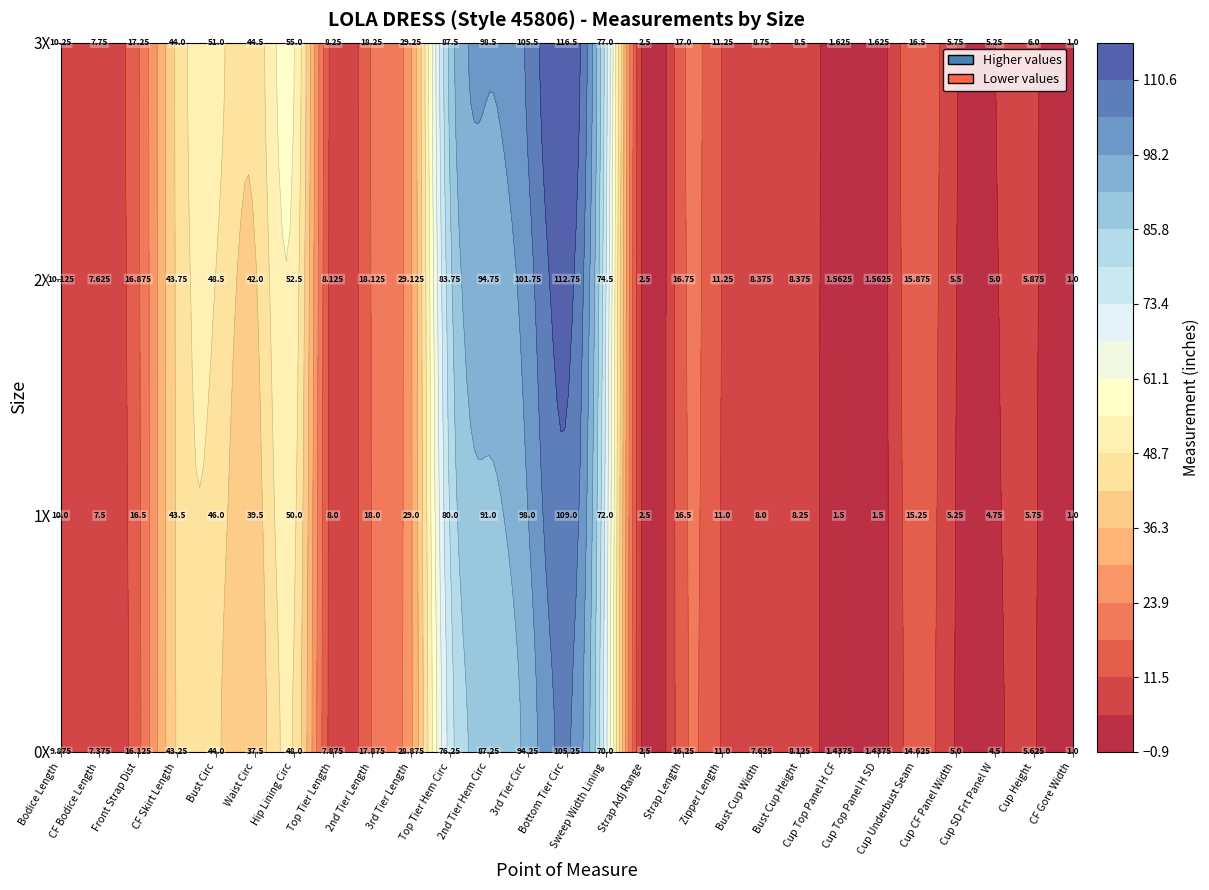

What is the difference between the 3X values at 17 and 22?

15.4